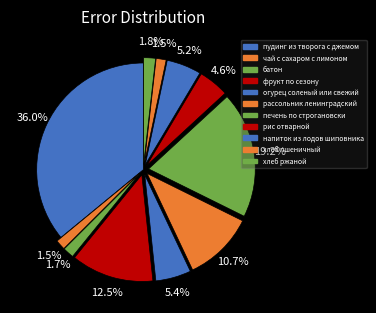

To the nearest percent, what is the combined percentage of фрукт по сезону and батон?

14%